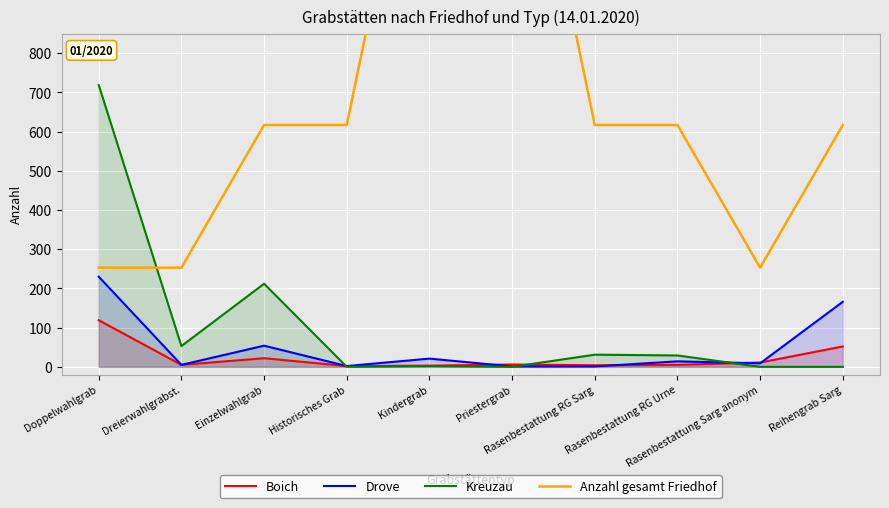

At which category does Anzahl gesamt Friedhof reach its first local valley?

Rasenbestattung Sarg anonym